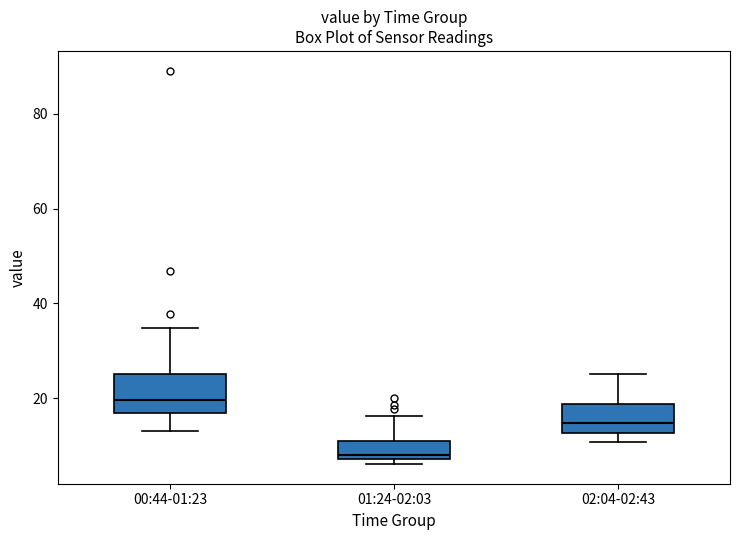

Where does the median line of the box for 02:04-02:43 sit on the y-axis? The values are not printed on the chart, so give them approximately, as read against the axis.

14